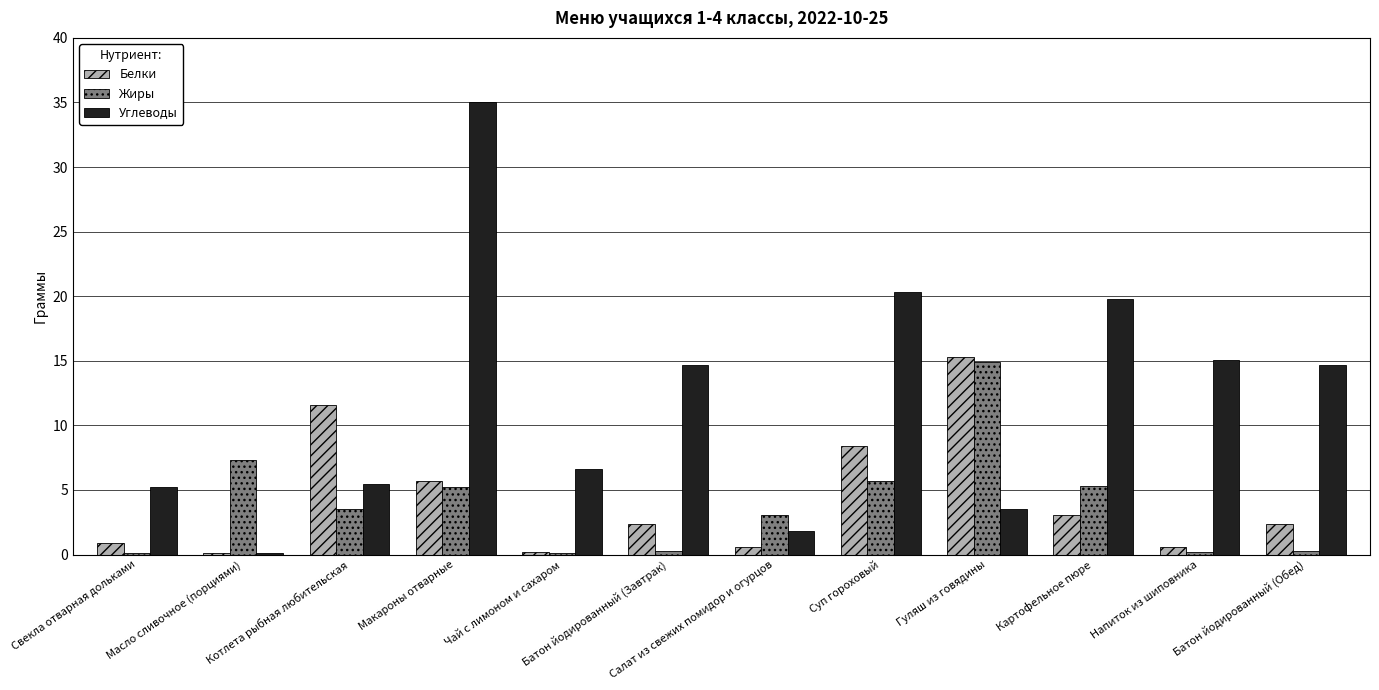

At which category is the sum across all series the highest?

Макароны отварные